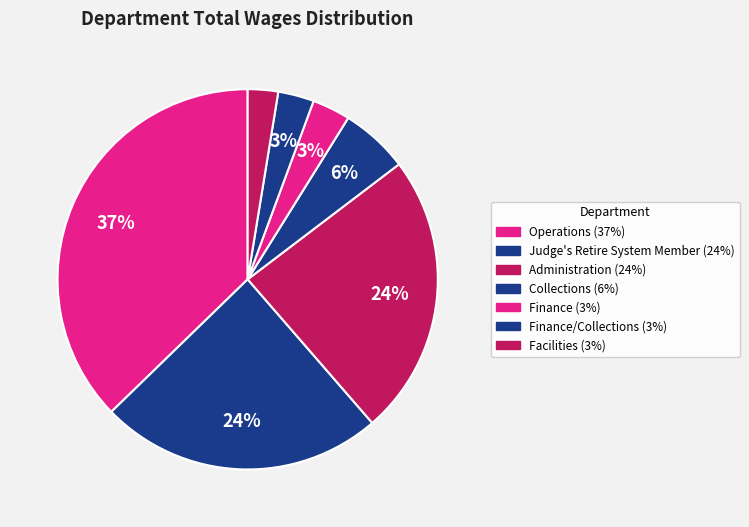

How many slices are in this pie chart?

7